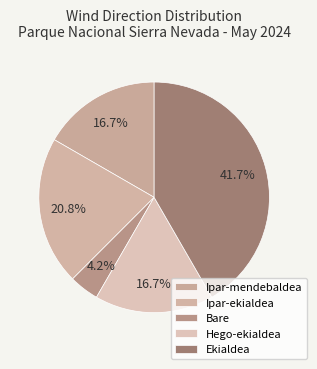

Count the number of slices in the pie.

5